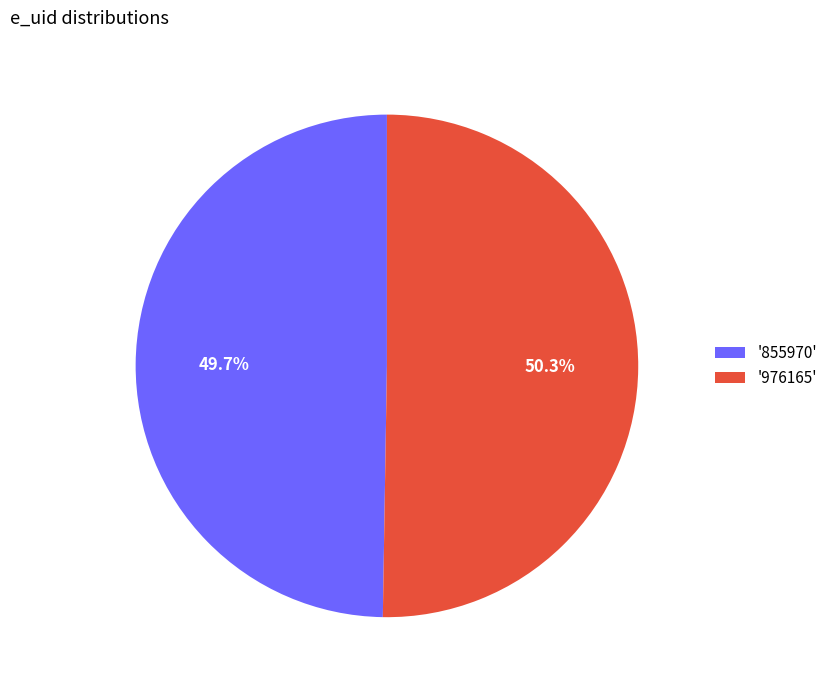

To the nearest percent, what is the difference between the largest and smallest slice percentages?

1%